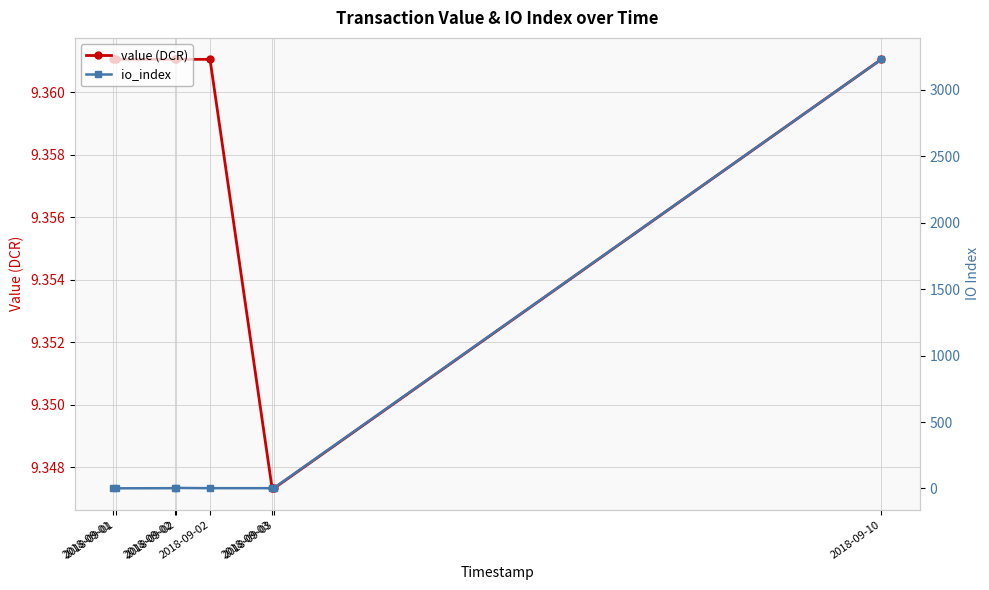

Reading left to right, transcribe all the data shown in this chart.

value (DCR): 9.4	9.4	9.4	9.4	9.4	9.3	9.3	9.4
io_index: 2.0	1.0	2.0	4.0	2.0	2.0	4.0	3230.0